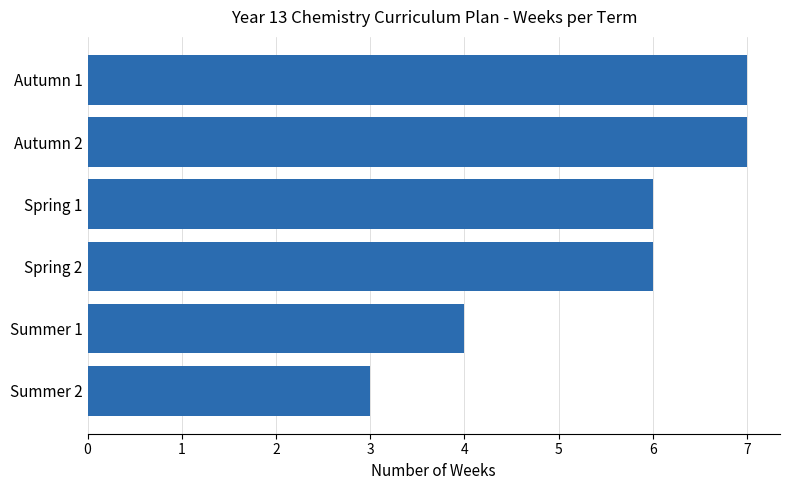

Read the value at Autumn 2.

7